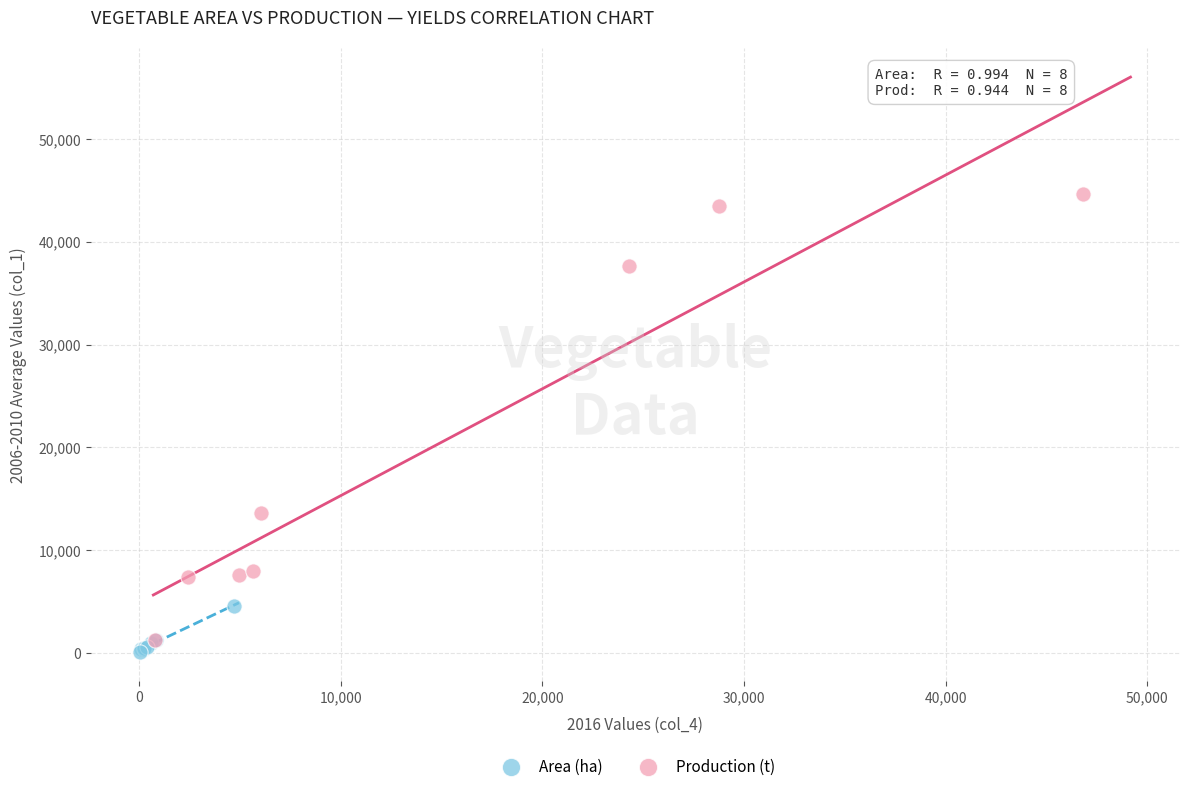

Which series has the largest Y range (max minus min)?

Production (t)